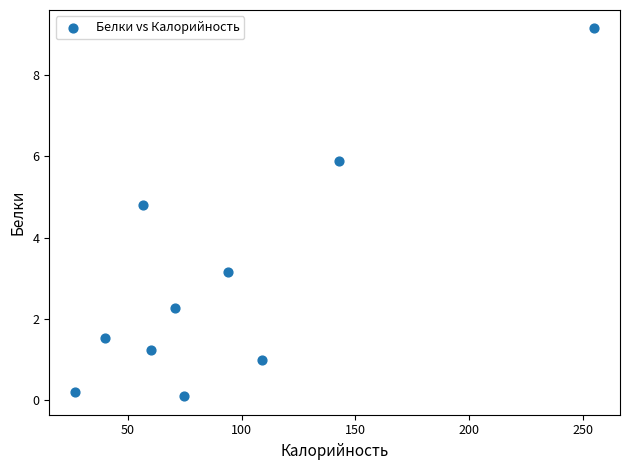

What is the average X value?

92.9